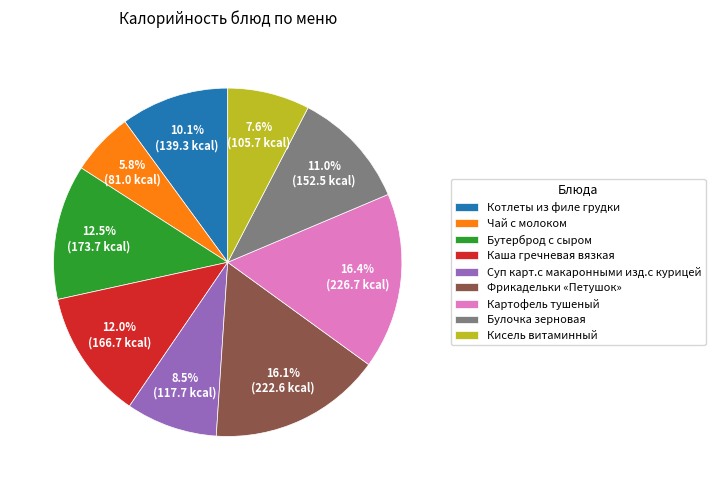

What percentage is the Каша гречневая вязкая slice, to the nearest percent?

12%